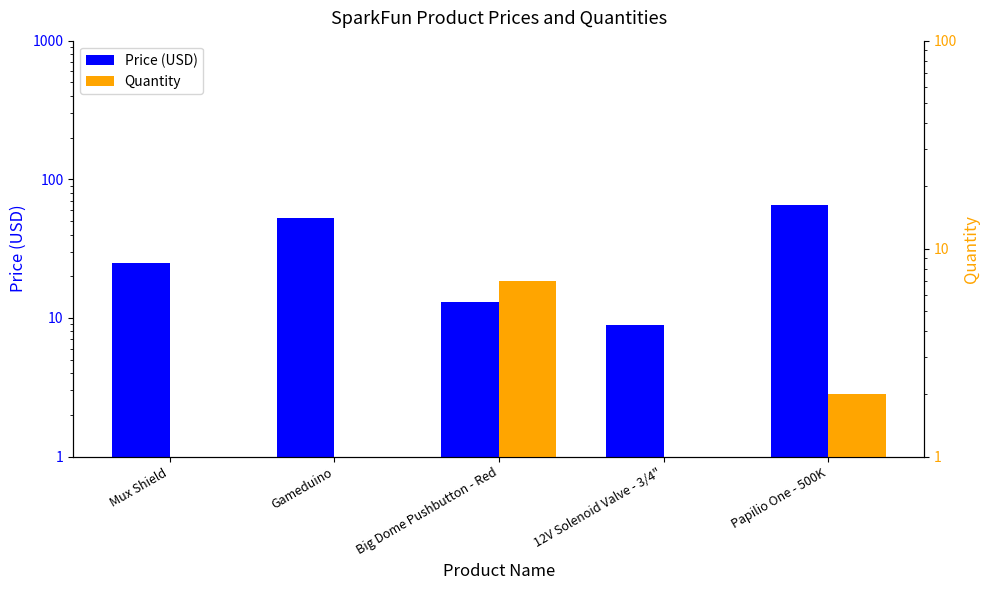

What is the minimum value shown in the chart?

1.0